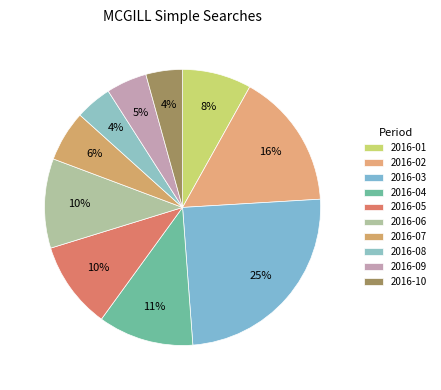

How many slices are in this pie chart?

10